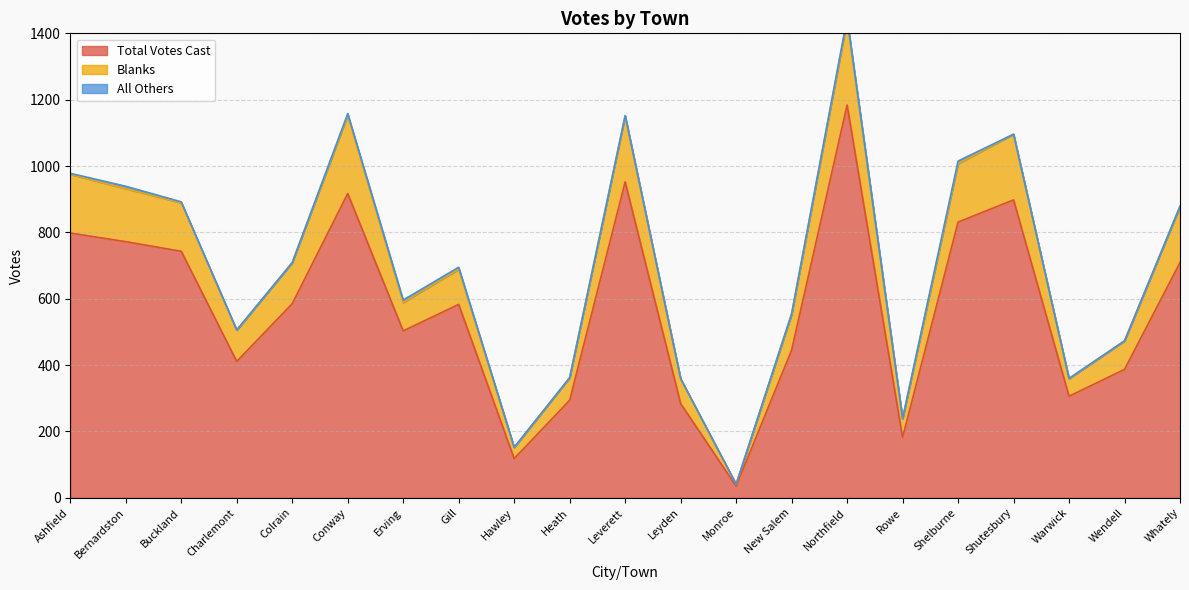

At how many categories does at least one series exceed 1435?

1